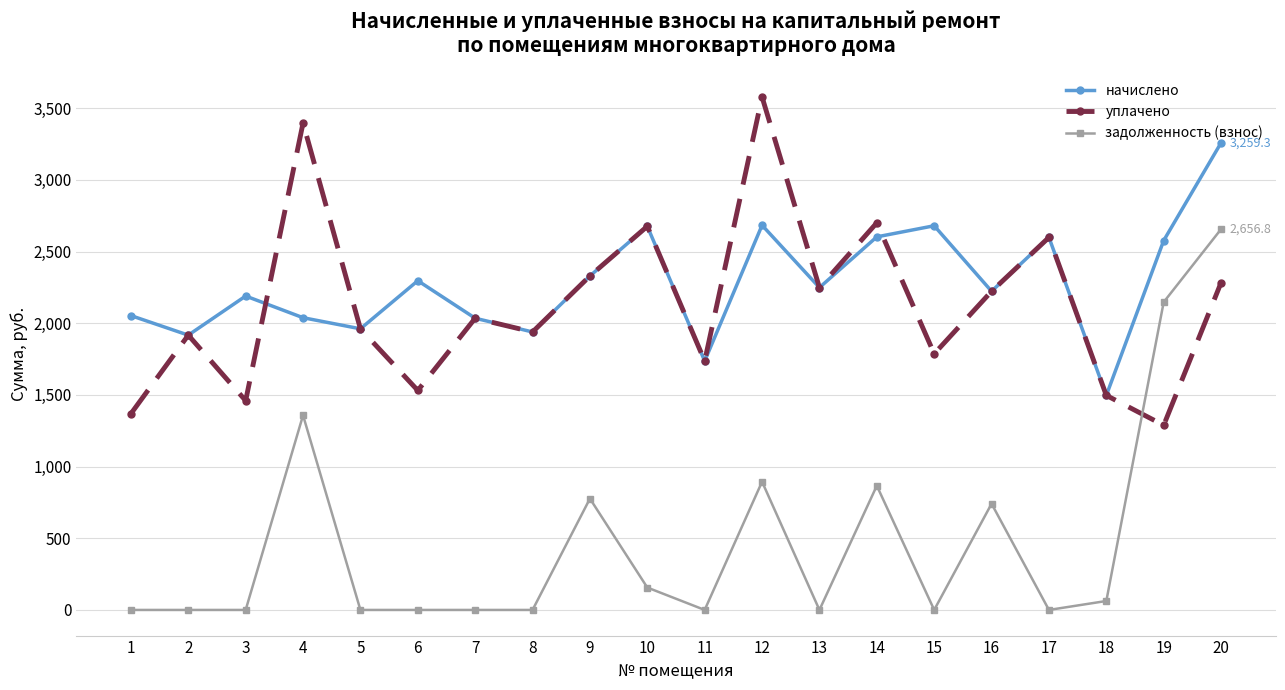

What is the spread (max minus min) of values at 13?

2249.1